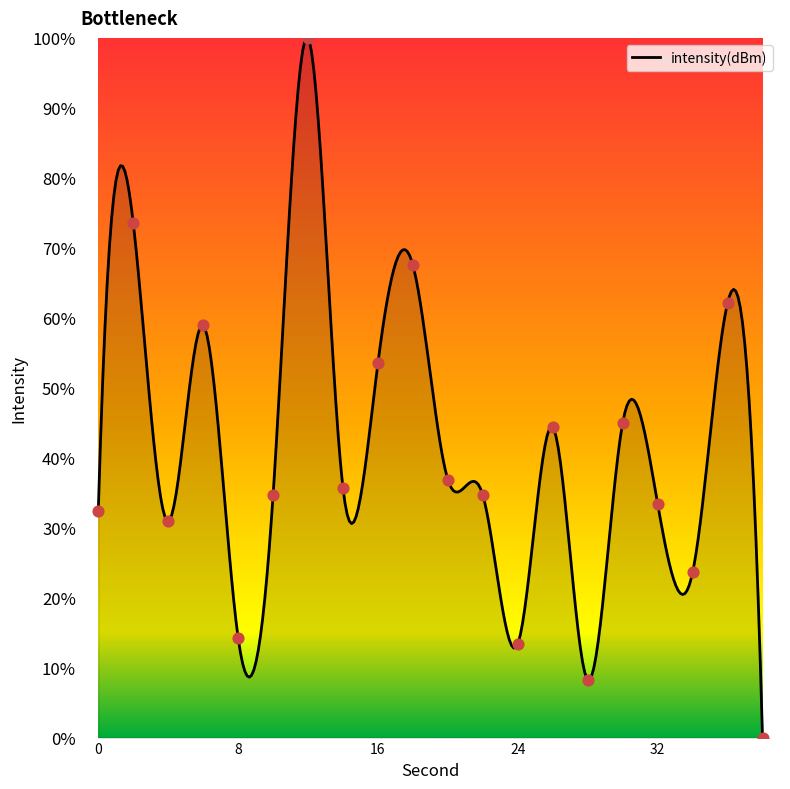

Which has a higher value, 10 or 22?

10